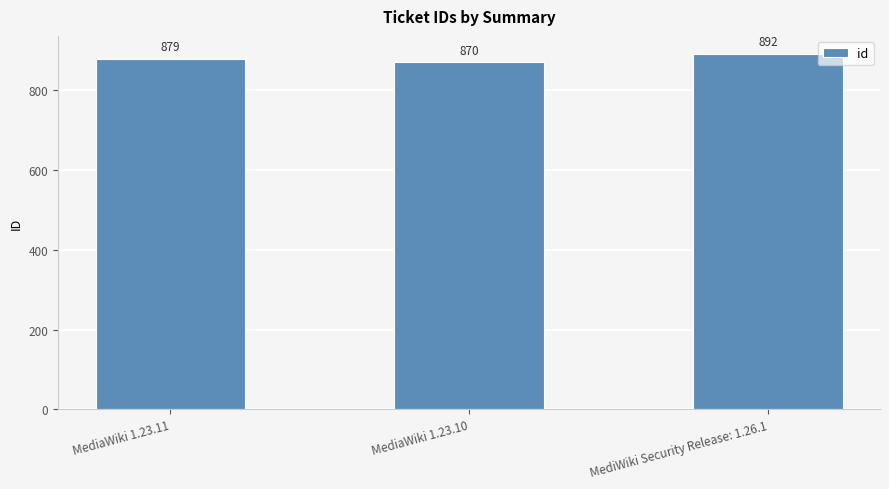

The chart shows a value of 870 at MediaWiki 1.23.10. True or false?

True